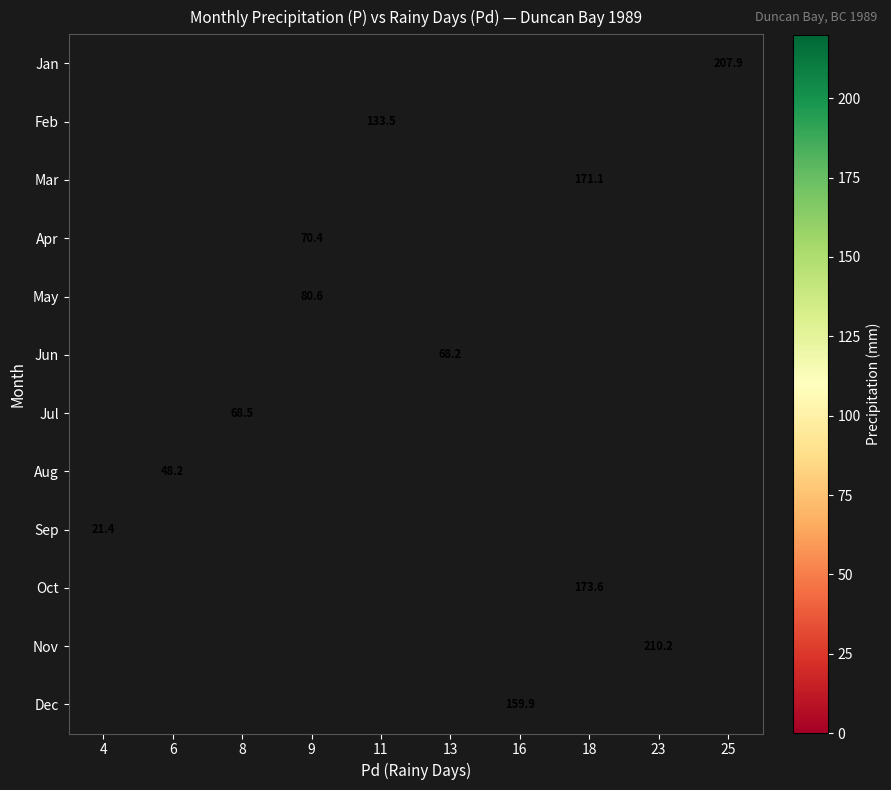

Which label corresponds to the smallest value in the chart?

4